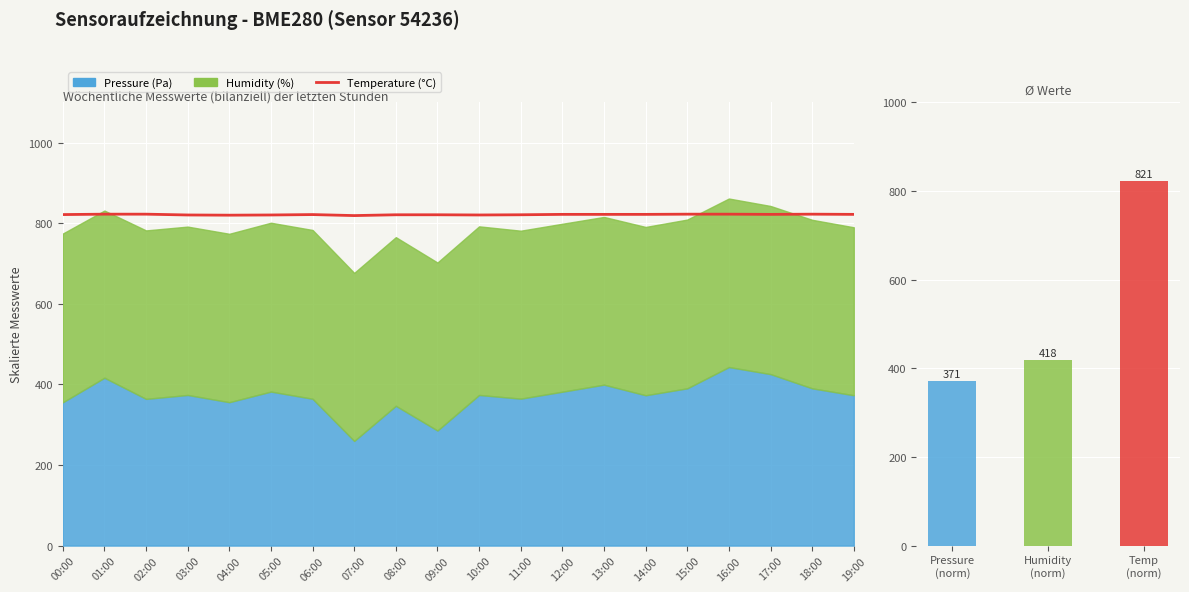

At which category does the chart reach its minimum across all series?

07:00